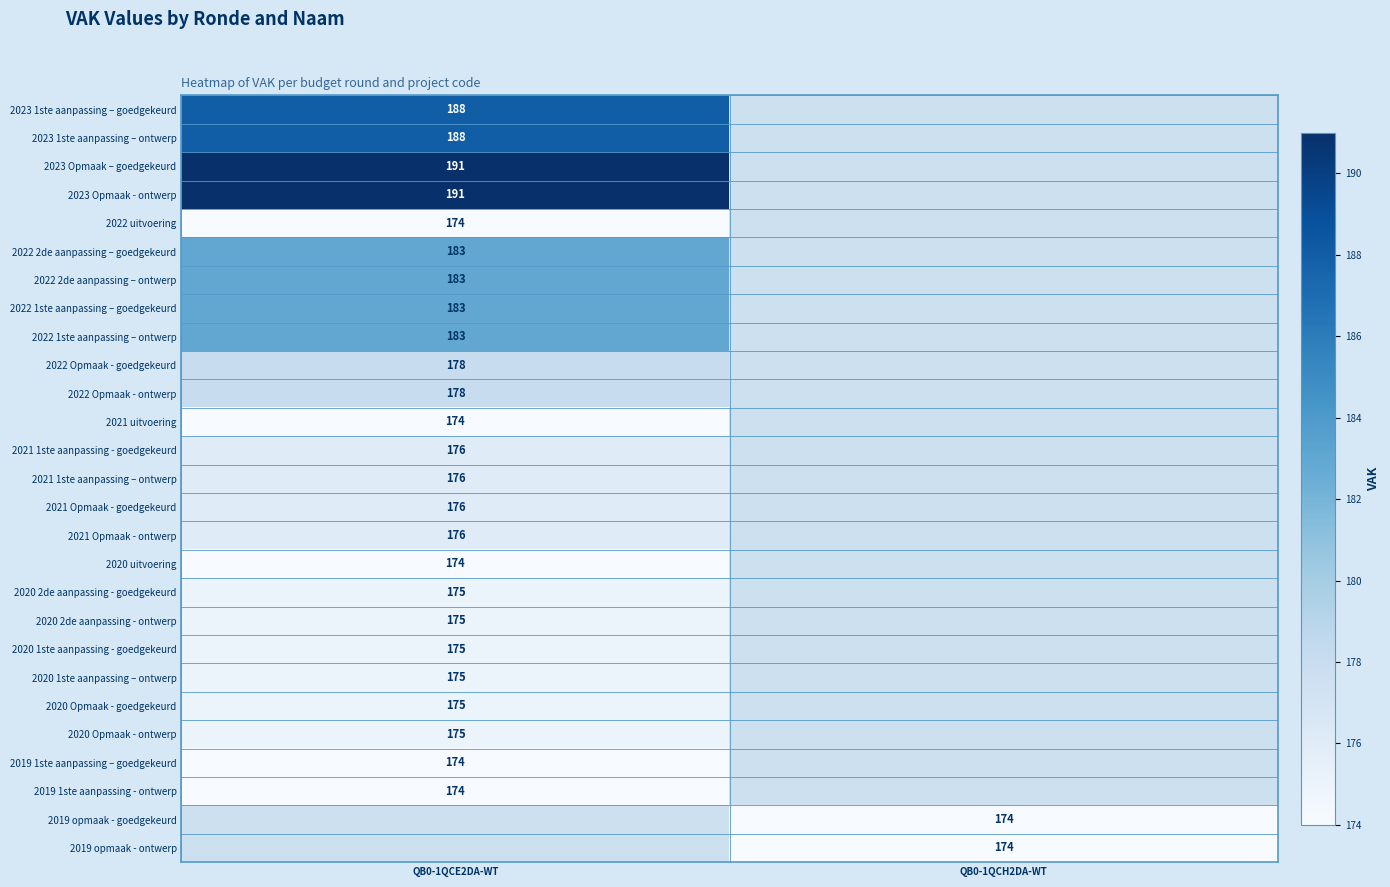

Is the value of 2023 Opmaak – goedgekeurd at QB0-1QCE2DA-WT greater than the value of 2023 1ste aanpassing – ontwerp at QB0-1QCE2DA-WT?

Yes